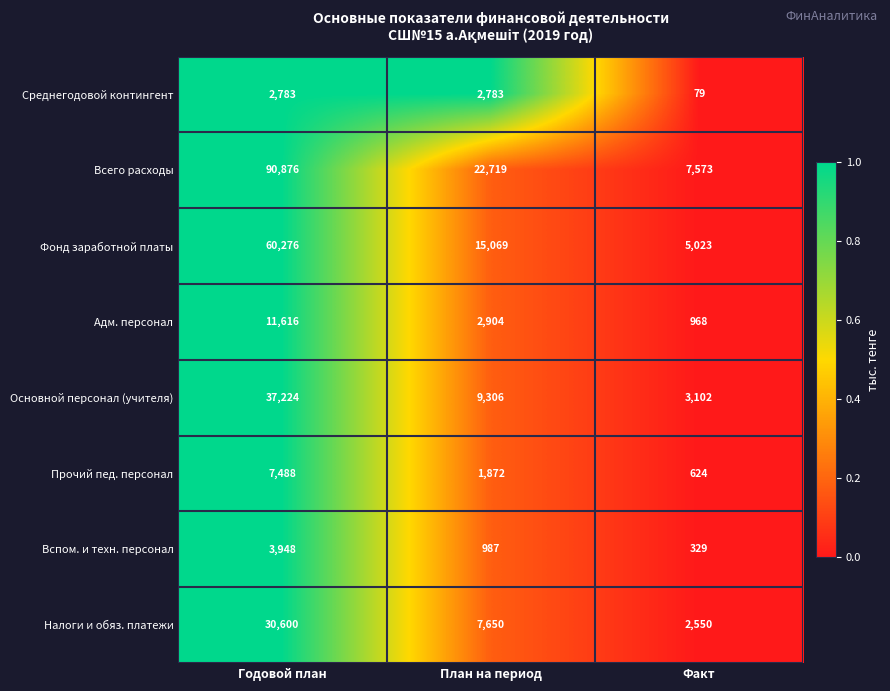

True or false: Вспом. и техн. персонал has a value of 440 at План на период.

False